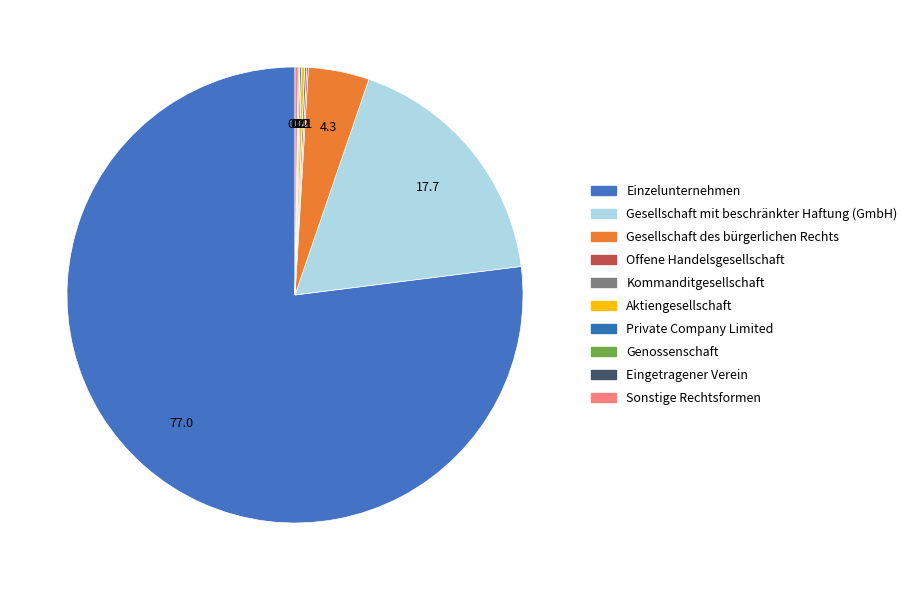

To the nearest percent, what is the combined percentage of Gesellschaft mit beschränkter Haftung (GmbH) and Sonstige Rechtsformen?

18%